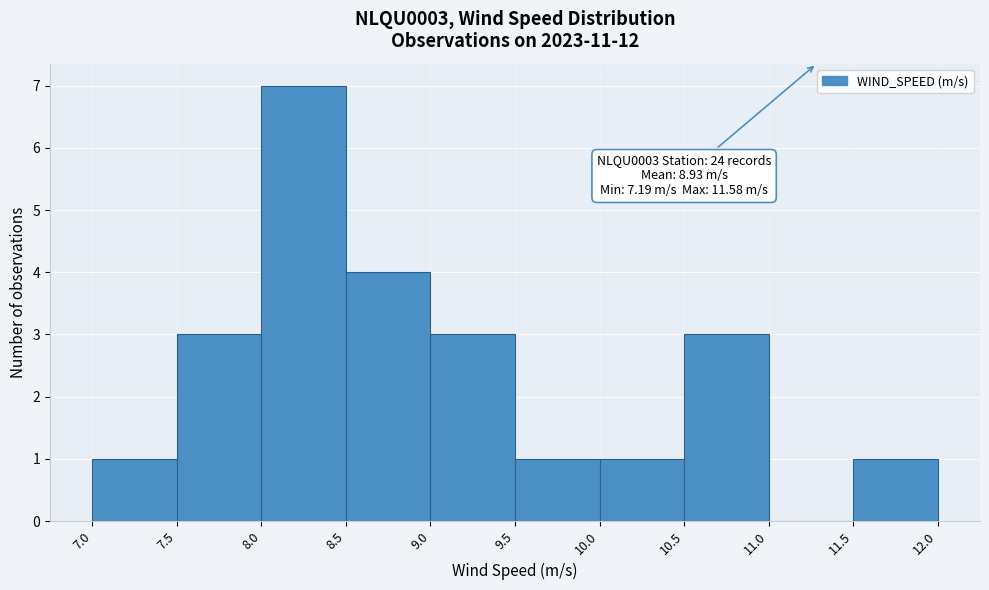

Which range on the x-axis has the tallest bar?

8.0 to 8.5